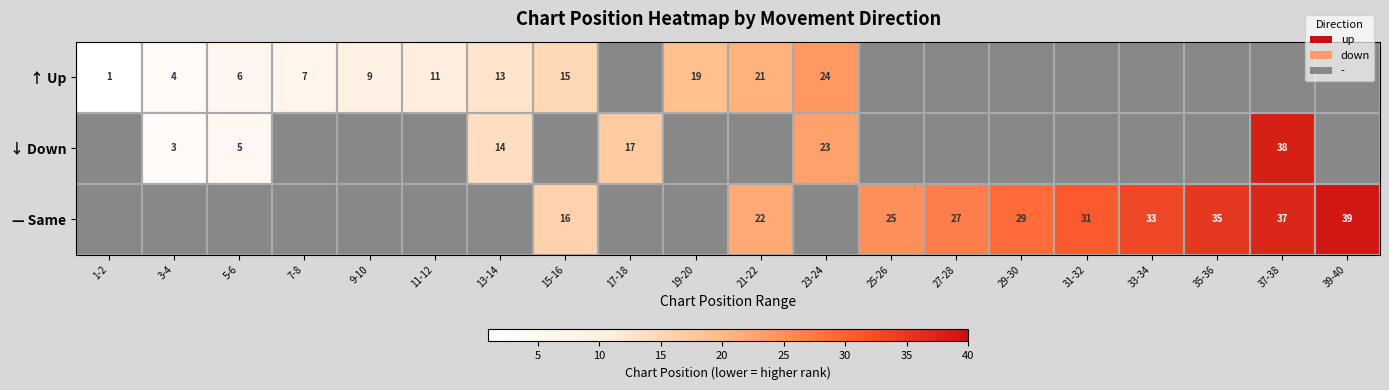

The ↑ Up series shows 1 at 1-2. True or false?

True